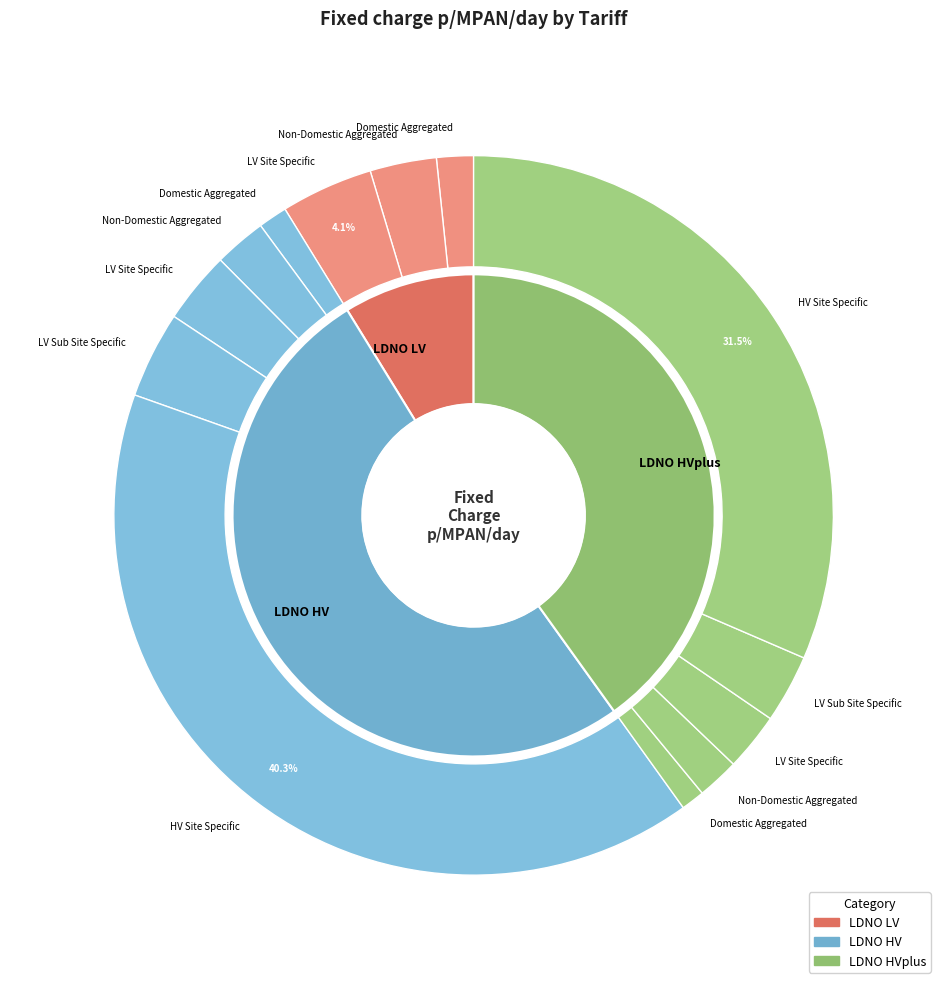

Is it true that LDNO HVplus: HV Site Specific is 39% of the pie?

False